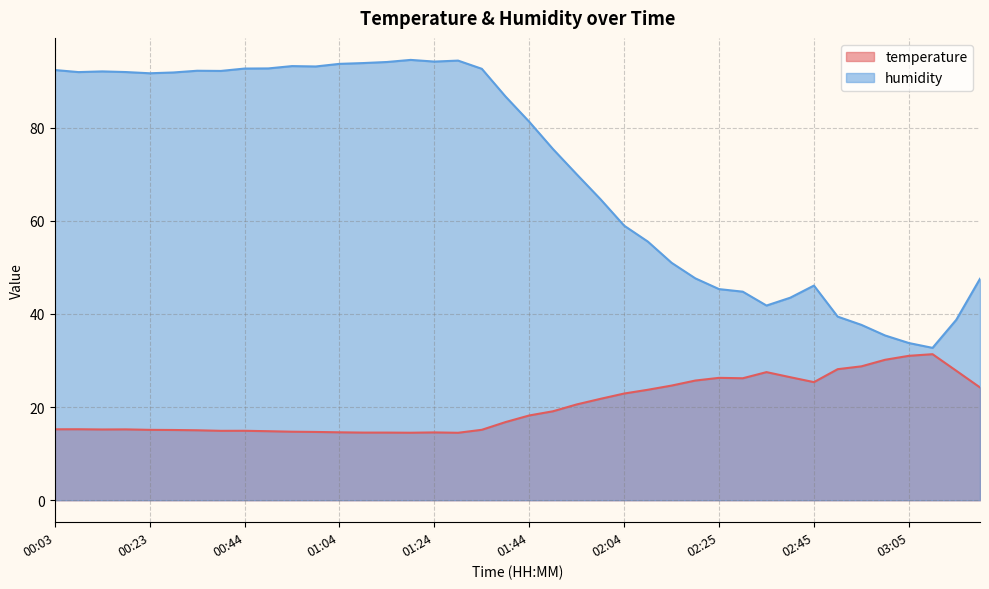

Rank the series by their average value, from lowest to highest.

temperature, humidity